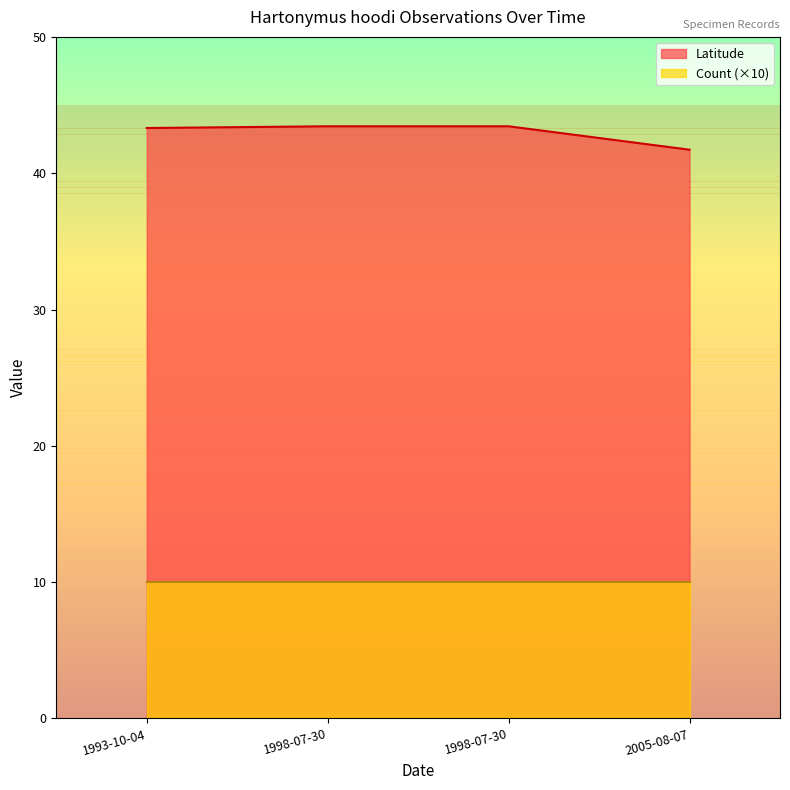

True or false: the data shows 19.5 at 1998-07-30.

False